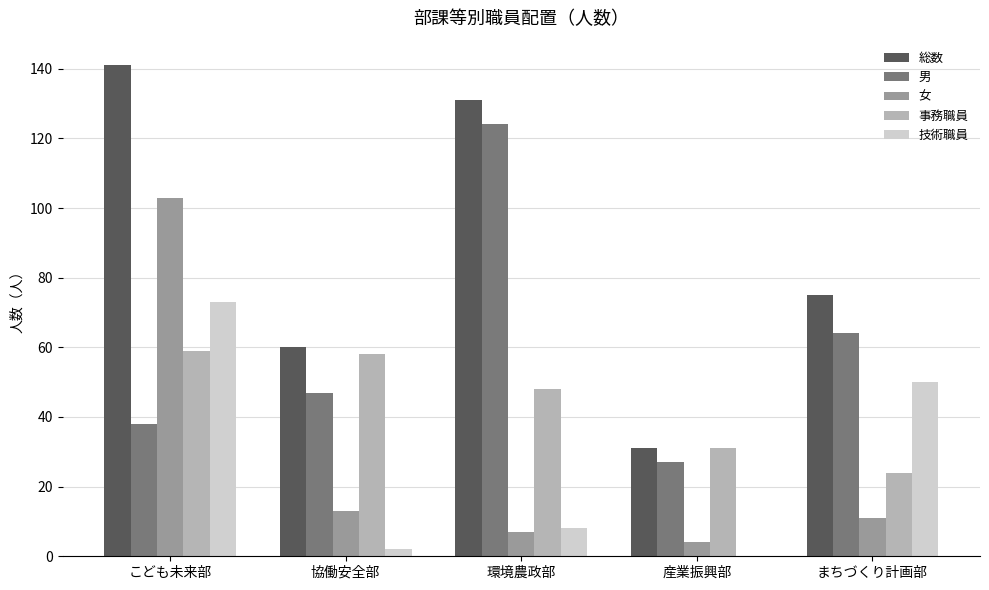

What is the greatest value displayed?

141